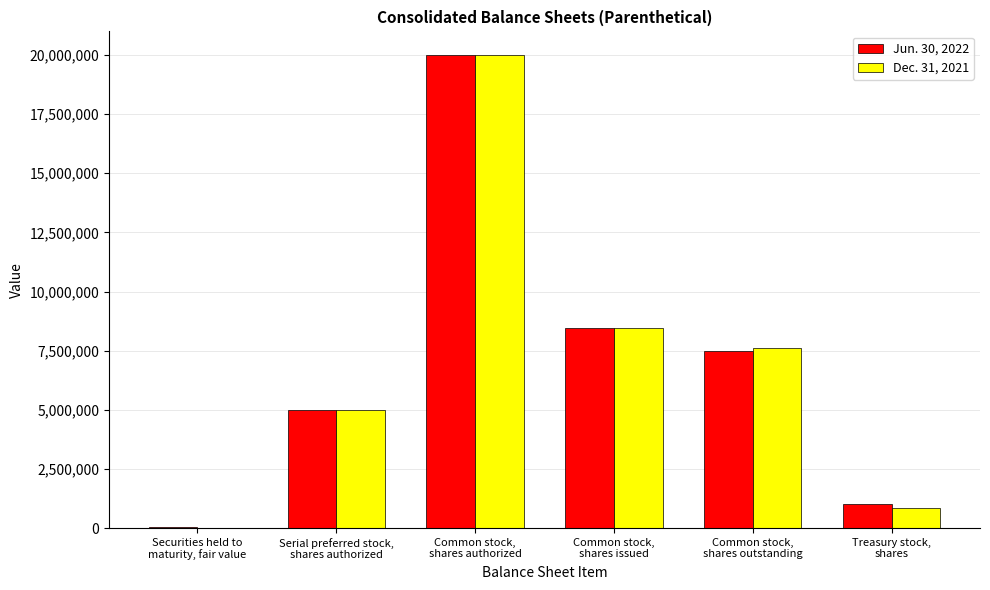

At which category does the chart reach its peak across all series?

Common stock,
shares authorized